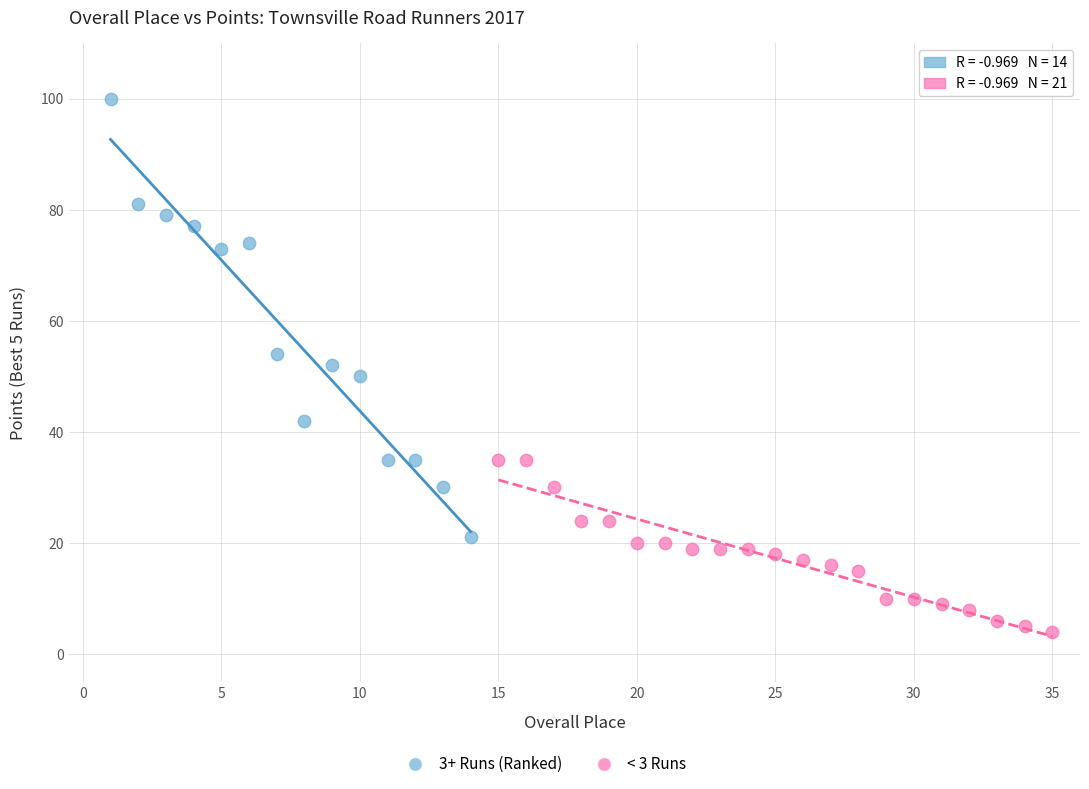

Which series contains the lowest Y value?

< 3 Runs